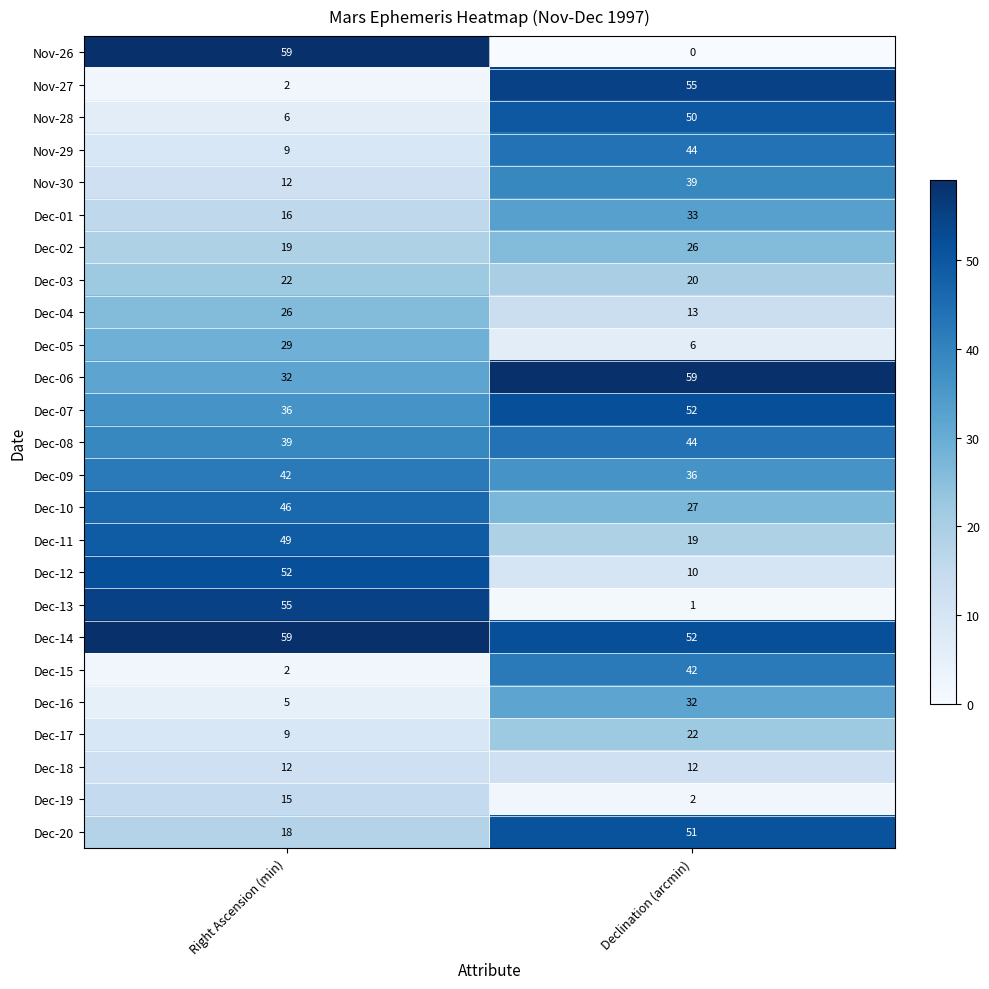

How many values in the Dec-01 series are below 33?

1